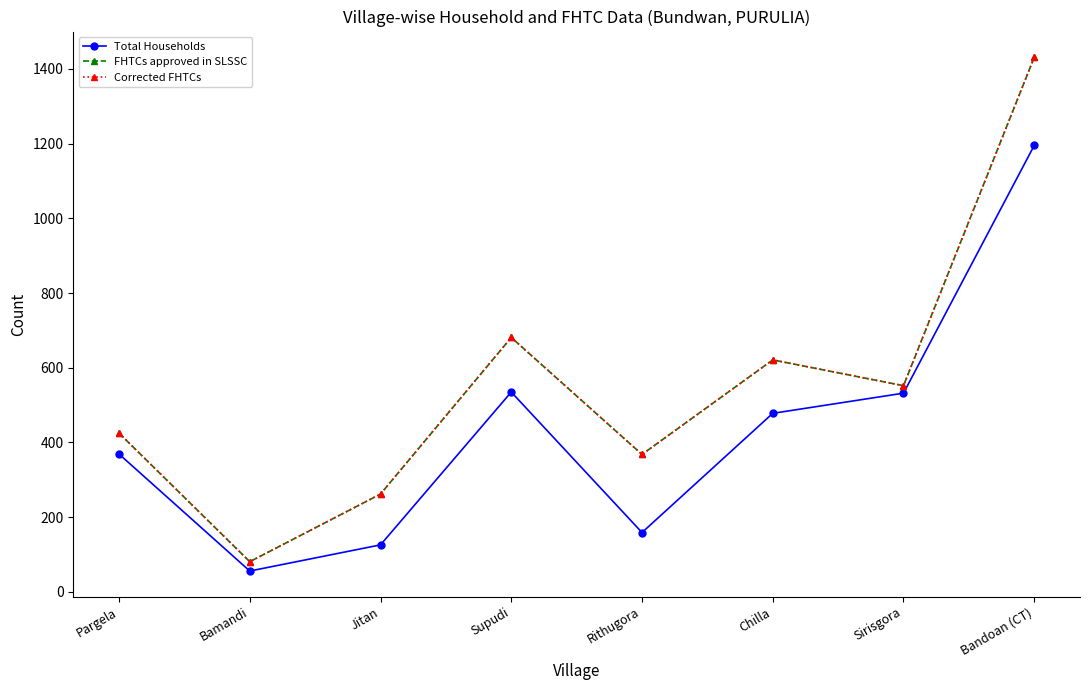

What is the difference between the highest and lowest values at Jitan?

136